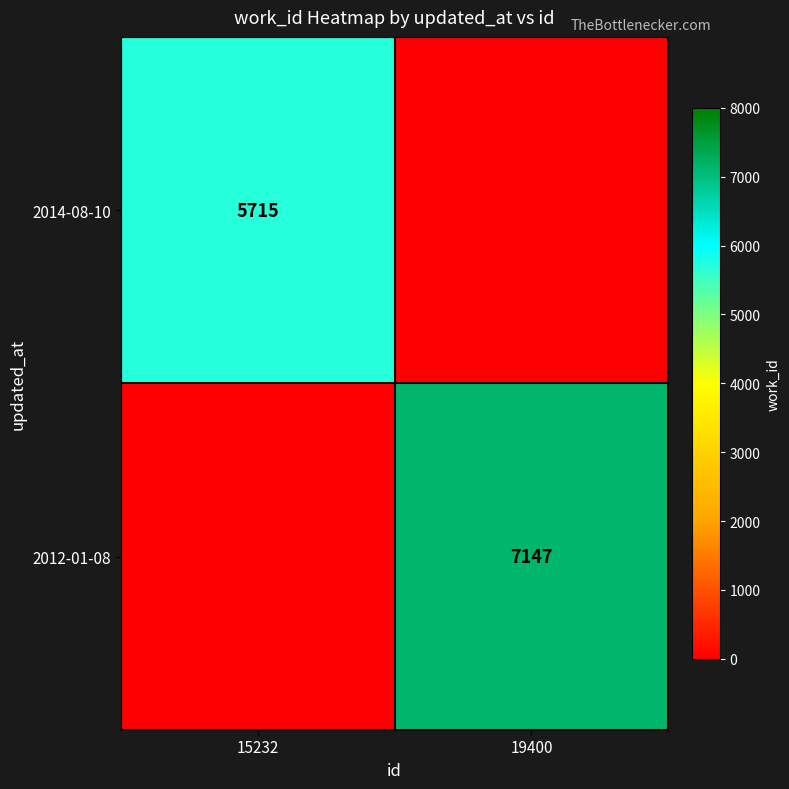

The 2012-01-08 series shows 4953 at 19400. True or false?

False